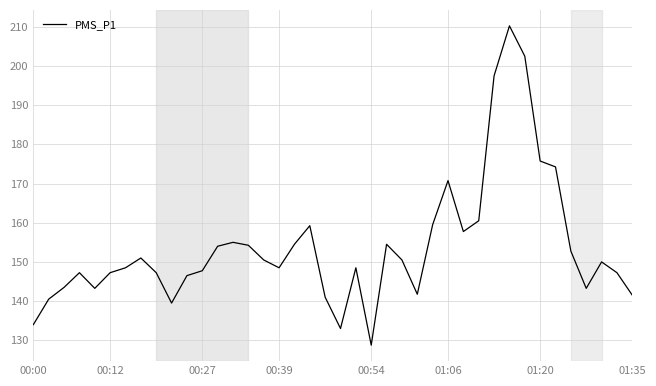

What is the average value?

153.8